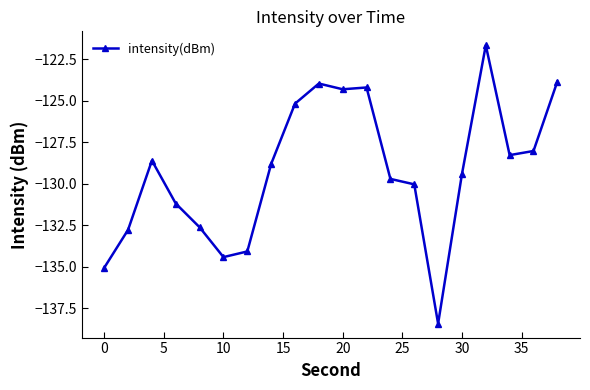

Is this an area chart (filled region under the line)?

No